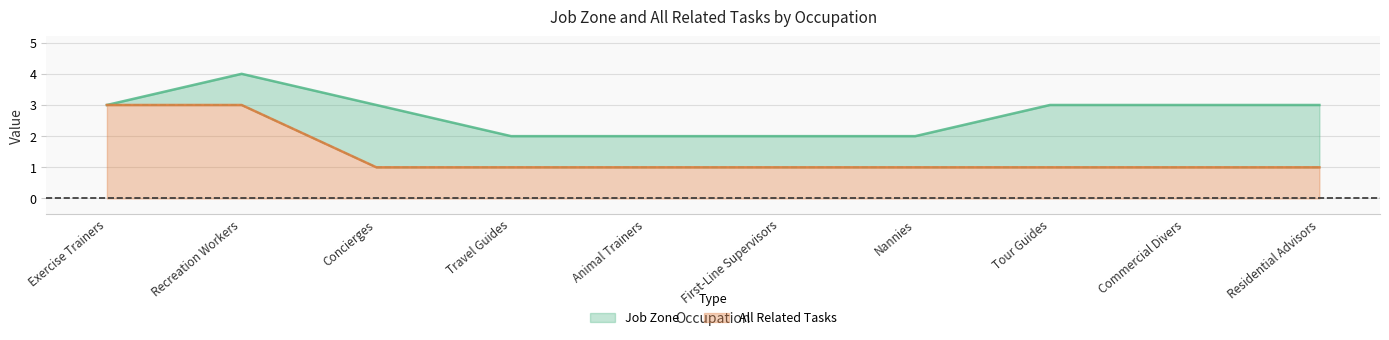

Reading right to left, list all the values displayed in this chart.

Job Zone: Residential Advisors=3	Commercial Divers=3	Tour Guides=3	Nannies=2	First-Line Supervisors=2	Animal Trainers=2	Travel Guides=2	Concierges=3	Recreation Workers=4	Exercise Trainers=3
All Related Tasks: Residential Advisors=1	Commercial Divers=1	Tour Guides=1	Nannies=1	First-Line Supervisors=1	Animal Trainers=1	Travel Guides=1	Concierges=1	Recreation Workers=3	Exercise Trainers=3